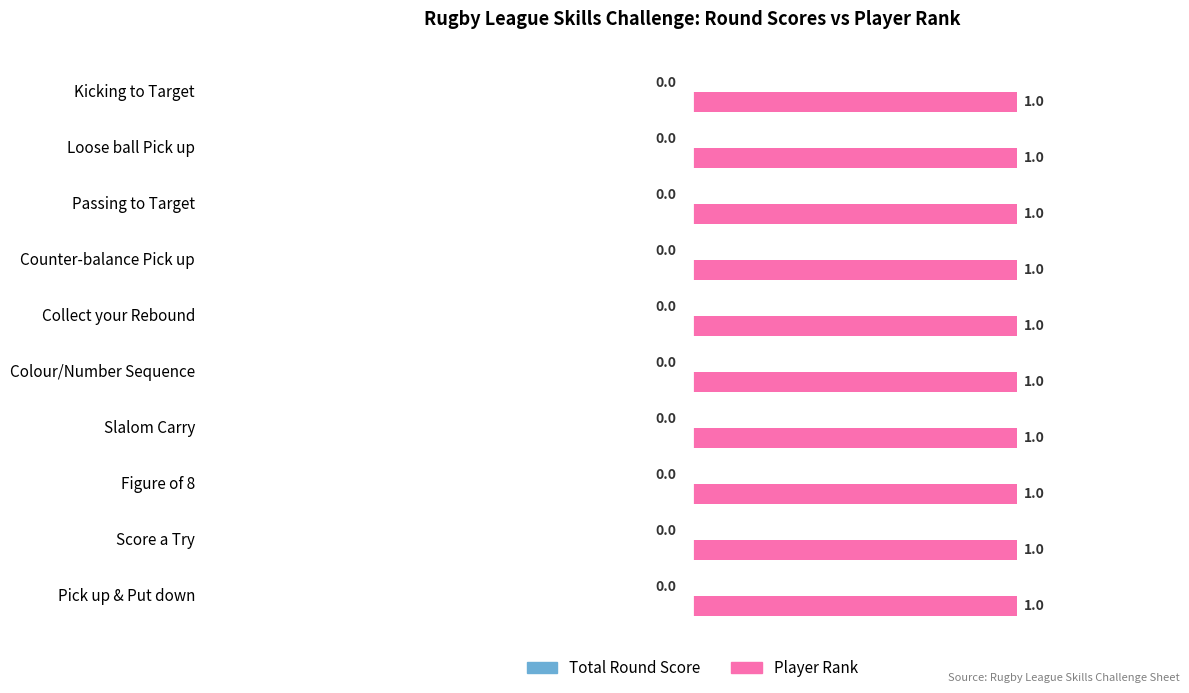

What is the average value of the Player Rank series?

1